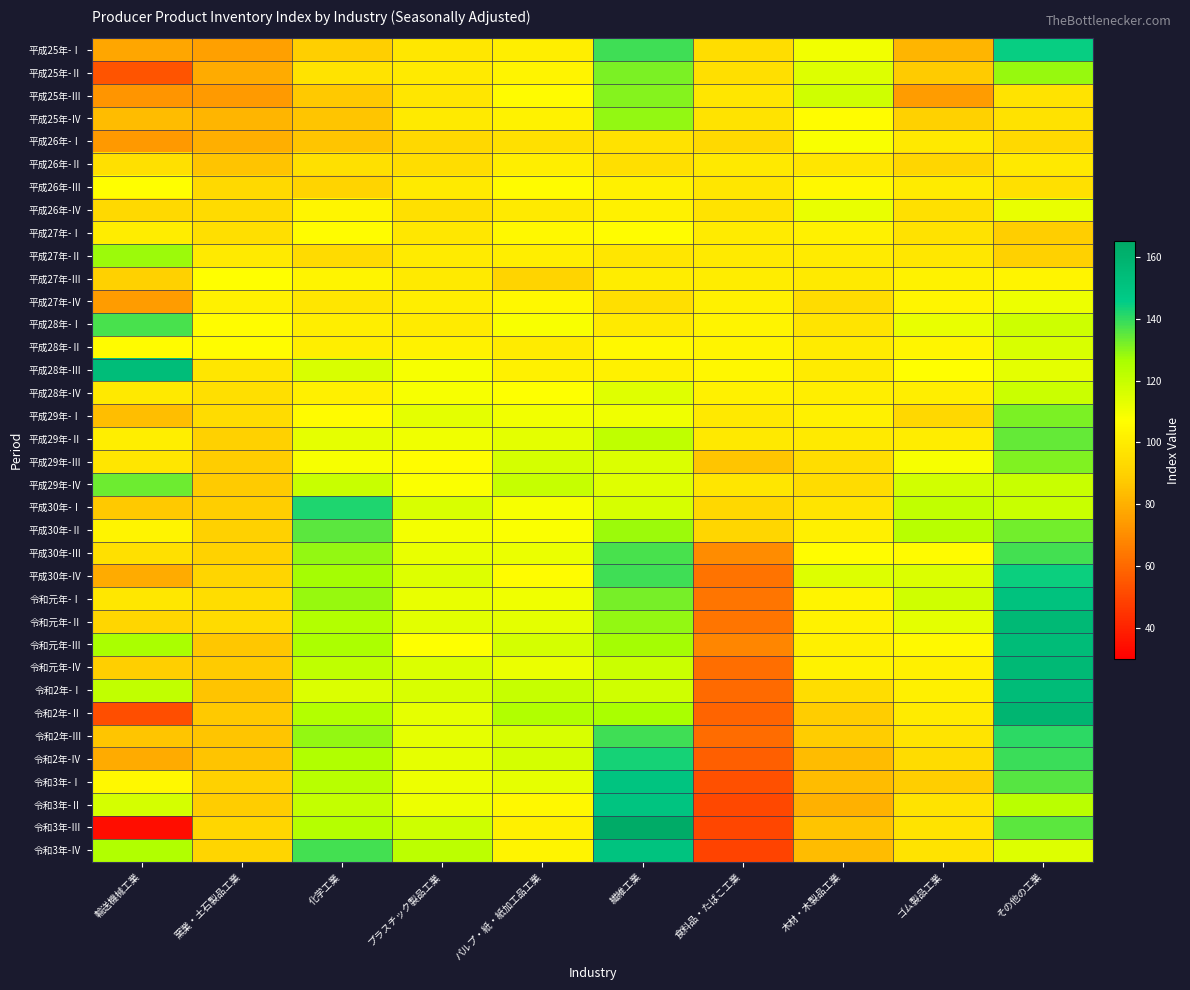

Reading right to left, transcribe all the data shown in this chart.

平成25年-Ⅰ: その他の工業=144.9	ゴム製品工業=81.4	木材・木製品工業=110.1	食料品・たばこ工業=94.8	繊維工業=138.4	パルプ・紙・紙加工品工業=100.9	プラスチック製品工業=98.4	化学工業=89.1	窯業・土石製品工業=75.5	輸送機械工業=77.0
平成25年-Ⅱ: その他の工業=128.5	ゴム製品工業=87.8	木材・木製品工業=114.8	食料品・たばこ工業=95.0	繊維工業=131.6	パルプ・紙・紙加工品工業=103.2	プラスチック製品工業=99.2	化学工業=96.8	窯業・土石製品工業=78.9	輸送機械工業=53.9
平成25年-Ⅲ: その他の工業=96.7	ゴム製品工業=74.5	木材・木製品工業=117.7	食料品・たばこ工業=97.5	繊維工業=130.5	パルプ・紙・紙加工品工業=105.6	プラスチック製品工業=97.8	化学工業=87.1	窯業・土石製品工業=74.2	輸送機械工業=72.2
平成25年-Ⅳ: その他の工業=96.3	ゴム製品工業=90.0	木材・木製品工業=106.0	食料品・たばこ工業=96.8	繊維工業=128.8	パルプ・紙・紙加工品工業=102.6	プラスチック製品工業=99.1	化学工業=86.1	窯業・土石製品工業=81.4	輸送機械工業=83.5
平成26年-Ⅰ: その他の工業=93.2	ゴム製品工業=98.6	木材・木製品工業=108.3	食料品・たばこ工業=93.0	繊維工業=96.4	パルプ・紙・紙加工品工業=95.7	プラスチック製品工業=92.7	化学工業=86.0	窯業・土石製品工業=79.9	輸送機械工業=73.4
平成26年-Ⅱ: その他の工業=98.7	ゴム製品工業=92.0	木材・木製品工業=97.7	食料品・たばこ工業=98.9	繊維工業=95.3	パルプ・紙・紙加工品工業=100.7	プラスチック製品工業=94.5	化学工業=95.5	窯業・土石製品工業=85.7	輸送機械工業=95.5
平成26年-Ⅲ: その他の工業=95.9	ゴム製品工業=100.0	木材・木製品工業=104.4	食料品・たばこ工業=97.5	繊維工業=102.2	パルプ・紙・紙加工品工業=105.9	プラスチック製品工業=99.2	化学工業=91.0	窯業・土石製品工業=93.0	輸送機械工業=106.7
平成26年-Ⅳ: その他の工業=112.1	ゴム製品工業=95.8	木材・木製品工業=111.8	食料品・たばこ工業=96.8	繊維工業=101.9	パルプ・紙・紙加工品工業=99.6	プラスチック製品工業=95.6	化学工業=103.4	窯業・土石製品工業=93.3	輸送機械工業=93.0
平成27年-Ⅰ: その他の工業=88.9	ゴム製品工業=96.3	木材・木製品工業=102.2	食料品・たばこ工業=100.0	繊維工業=106.2	パルプ・紙・紙加工品工業=104.7	プラスチック製品工業=98.1	化学工業=106.1	窯業・土石製品工業=94.9	輸送機械工業=100.3
平成27年-Ⅱ: その他の工業=90.1	ゴム製品工業=98.3	木材・木製品工業=99.9	食料品・たばこ工業=99.4	繊維工業=97.6	パルプ・紙・紙加工品工業=100.8	プラスチック製品工業=99.7	化学工業=93.3	窯業・土石製品工業=99.4	輸送機械工業=127.8
平成27年-Ⅲ: その他の工業=103.0	ゴム製品工業=102.3	木材・木製品工業=99.3	食料品・たばこ工業=100.5	繊維工業=100.2	パルプ・紙・紙加工品工業=90.7	プラスチック製品工業=99.5	化学工業=103.3	窯業・土石製品工業=106.5	輸送機械工業=90.1
平成27年-Ⅳ: その他の工業=110.8	ゴム製品工業=103.5	木材・木製品工業=93.9	食料品・たばこ工業=102.2	繊維工業=95.1	パルプ・紙・紙加工品工業=104.6	プラスチック製品工業=100.8	化学工業=98.0	窯業・土石製品工業=102.2	輸送機械工業=74.3
平成28年-Ⅰ: その他の工業=118.5	ゴム製品工業=112.1	木材・木製品工業=97.2	食料品・たばこ工業=103.2	繊維工業=99.3	パルプ・紙・紙加工品工業=108.2	プラスチック製品工業=99.7	化学工業=101.0	窯業・土石製品工業=106.3	輸送機械工業=137.1
平成28年-Ⅱ: その他の工業=115.5	ゴム製品工業=103.8	木材・木製品工業=99.7	食料品・たばこ工業=103.0	繊維工業=104.6	パルプ・紙・紙加工品工業=99.8	プラスチック製品工業=102.3	化学工業=101.0	窯業・土石製品工業=106.2	輸送機械工業=105.8
平成28年-Ⅲ: その他の工業=113.0	ゴム製品工業=106.5	木材・木製品工業=99.8	食料品・たばこ工業=104.1	繊維工業=102.1	パルプ・紙・紙加工品工業=101.9	プラスチック製品工業=108.7	化学工業=115.9	窯業・土石製品工業=97.8	輸送機械工業=153.6
平成28年-Ⅳ: その他の工業=119.0	ゴム製品工業=100.8	木材・木製品工業=101.0	食料品・たばこ工業=101.8	繊維工業=114.2	パルプ・紙・紙加工品工業=107.2	プラスチック製品工業=109.0	化学工業=101.6	窯業・土石製品工業=95.0	輸送機械工業=98.9
平成29年-Ⅰ: その他の工業=131.7	ゴム製品工業=92.7	木材・木製品工業=102.0	食料品・たばこ工業=98.9	繊維工業=110.4	パルプ・紙・紙加工品工業=110.1	プラスチック製品工業=113.2	化学工業=105.5	窯業・土石製品工業=94.0	輸送機械工業=83.8
平成29年-Ⅱ: その他の工業=134.4	ゴム製品工業=100.3	木材・木製品工業=99.6	食料品・たばこ工業=98.9	繊維工業=121.5	パルプ・紙・紙加工品工業=112.9	プラスチック製品工業=110.2	化学工業=112.7	窯業・土石製品工業=89.6	輸送機械工業=100.9
平成29年-Ⅲ: その他の工業=131.0	ゴム製品工業=109.0	木材・木製品工業=94.8	食料品・たばこ工業=86.4	繊維工業=115.0	パルプ・紙・紙加工品工業=117.0	プラスチック製品工業=106.2	化学工業=108.8	窯業・土石製品工業=88.3	輸送機械工業=97.7
平成29年-Ⅳ: その他の工業=119.4	ゴム製品工業=117.4	木材・木製品工業=94.3	食料品・たばこ工業=97.8	繊維工業=114.1	パルプ・紙・紙加工品工業=119.9	プラスチック製品工業=107.6	化学工業=119.2	窯業・土石製品工業=88.0	輸送機械工業=133.1
平成30年-Ⅰ: その他の工業=119.2	ゴム製品工業=121.1	木材・木製品工業=97.2	食料品・たばこ工業=92.6	繊維工業=116.2	パルプ・紙・紙加工品工業=108.8	プラスチック製品工業=115.5	化学工業=141.9	窯業・土石製品工業=88.7	輸送機械工業=87.0
平成30年-Ⅱ: その他の工業=132.8	ゴム製品工業=123.3	木材・木製品工業=101.6	食料品・たばこ工業=92.0	繊維工業=127.8	パルプ・紙・紙加工品工業=108.0	プラスチック製品工業=109.4	化学工業=135.2	窯業・土石製品工業=89.6	輸送機械工業=103.3
平成30年-Ⅲ: その他の工業=137.8	ゴム製品工業=105.5	木材・木製品工業=106.1	食料品・たばこ工業=69.7	繊維工業=137.4	パルプ・紙・紙加工品工業=111.4	プラスチック製品工業=111.8	化学工業=129.0	窯業・土石製品工業=90.5	輸送機械工業=95.6
平成30年-Ⅳ: その他の工業=144.1	ゴム製品工業=115.1	木材・木製品工業=114.4	食料品・たばこ工業=63.0	繊維工業=138.3	パルプ・紙・紙加工品工業=106.4	プラスチック製品工業=114.5	化学工業=126.7	窯業・土石製品工業=91.6	輸送機械工業=78.8
令和元年-Ⅰ: その他の工業=151.1	ゴム製品工業=117.6	木材・木製品工業=103.0	食料品・たばこ工業=63.5	繊維工業=131.9	パルプ・紙・紙加工品工業=110.3	プラスチック製品工業=112.2	化学工業=128.2	窯業・土石製品工業=94.4	輸送機械工業=98.5
令和元年-Ⅱ: その他の工業=155.9	ゴム製品工業=112.9	木材・木製品工業=102.7	食料品・たばこ工業=63.5	繊維工業=128.8	パルプ・紙・紙加工品工業=113.0	プラスチック製品工業=113.5	化学工業=124.3	窯業・土石製品工業=93.4	輸送機械工業=91.9
令和元年-Ⅲ: その他の工業=154.4	ゴム製品工業=105.3	木材・木製品工業=101.4	食料品・たばこ工業=68.0	繊維工業=127.0	パルプ・紙・紙加工品工業=116.6	プラスチック製品工業=107.4	化学工業=125.5	窯業・土石製品工業=86.7	輸送機械工業=126.0
令和元年-Ⅳ: その他の工業=155.8	ゴム製品工業=101.5	木材・木製品工業=102.5	食料品・たばこ工業=61.5	繊維工業=119.1	パルプ・紙・紙加工品工業=111.4	プラスチック製品工業=115.3	化学工業=121.7	窯業・土石製品工業=87.8	輸送機械工業=89.2
令和2年-Ⅰ: その他の工業=154.0	ゴム製品工業=101.2	木材・木製品工業=94.7	食料品・たばこ工業=60.4	繊維工業=118.0	パルプ・紙・紙加工品工業=119.9	プラスチック製品工業=115.6	化学工業=115.1	窯業・土石製品工業=85.7	輸送機械工業=121.0
令和2年-Ⅱ: その他の工業=158.2	ゴム製品工業=100.1	木材・木製品工業=88.2	食料品・たばこ工業=58.7	繊維工業=126.5	パルプ・紙・紙加工品工業=124.5	プラスチック製品工業=112.4	化学工業=124.1	窯業・土石製品工業=87.1	輸送機械工業=52.3
令和2年-Ⅲ: その他の工業=140.6	ゴム製品工業=97.4	木材・木製品工業=88.1	食料品・たばこ工業=60.6	繊維工業=138.4	パルプ・紙・紙加工品工業=115.5	プラスチック製品工業=112.5	化学工業=128.9	窯業・土石製品工業=86.0	輸送機械工業=86.3
令和2年-Ⅳ: その他の工業=138.8	ゴム製品工業=94.3	木材・木製品工業=83.5	食料品・たばこ工業=56.9	繊維工業=143.3	パルプ・紙・紙加工品工業=117.0	プラスチック製品工業=112.6	化学工業=124.6	窯業・土石製品工業=85.4	輸送機械工業=78.8
令和3年-Ⅰ: その他の工業=135.6	ゴム製品工業=88.9	木材・木製品工業=83.7	食料品・たばこ工業=53.1	繊維工業=150.0	パルプ・紙・紙加工品工業=112.6	プラスチック製品工業=110.7	化学工業=123.1	窯業・土石製品工業=89.6	輸送機械工業=104.4
令和3年-Ⅱ: その他の工業=122.6	ゴム製品工業=96.6	木材・木製品工業=80.2	食料品・たばこ工業=50.7	繊維工業=150.2	パルプ・紙・紙加工品工業=104.7	プラスチック製品工業=111.2	化学工業=120.7	窯業・土石製品工業=88.4	輸送機械工業=116.6
令和3年-Ⅲ: その他の工業=135.1	ゴム製品工業=96.5	木材・木製品工業=85.5	食料品・たばこ工業=50.3	繊維工業=163.5	パルプ・紙・紙加工品工業=101.4	プラスチック製品工業=118.2	化学工業=123.4	窯業・土石製品工業=91.7	輸送機械工業=33.7
令和3年-Ⅳ: その他の工業=114.5	ゴム製品工業=96.9	木材・木製品工業=83.6	食料品・たばこ工業=49.2	繊維工業=150.6	パルプ・紙・紙加工品工業=103.1	プラスチック製品工業=122.0	化学工業=137.8	窯業・土石製品工業=91.6	輸送機械工業=124.8